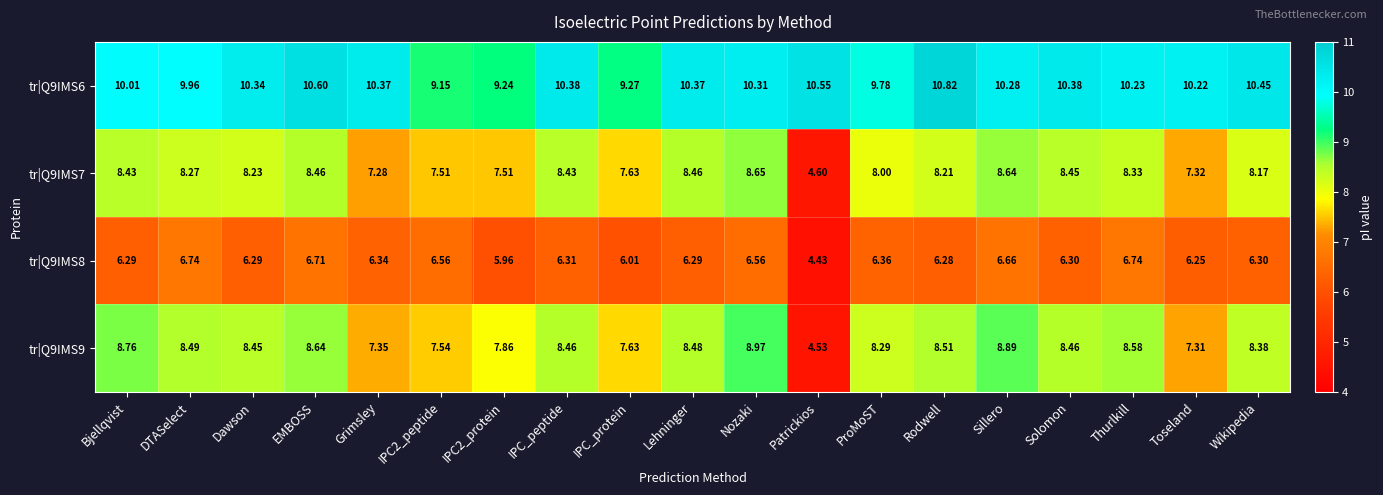

Where does the tr|Q9IMS7 series first go above 8?

Bjellqvist